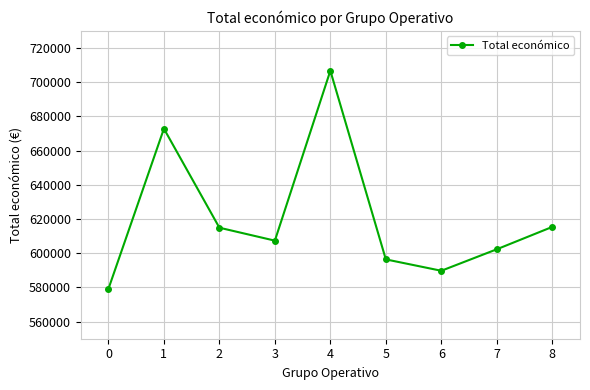

How many data points does each series have?

9